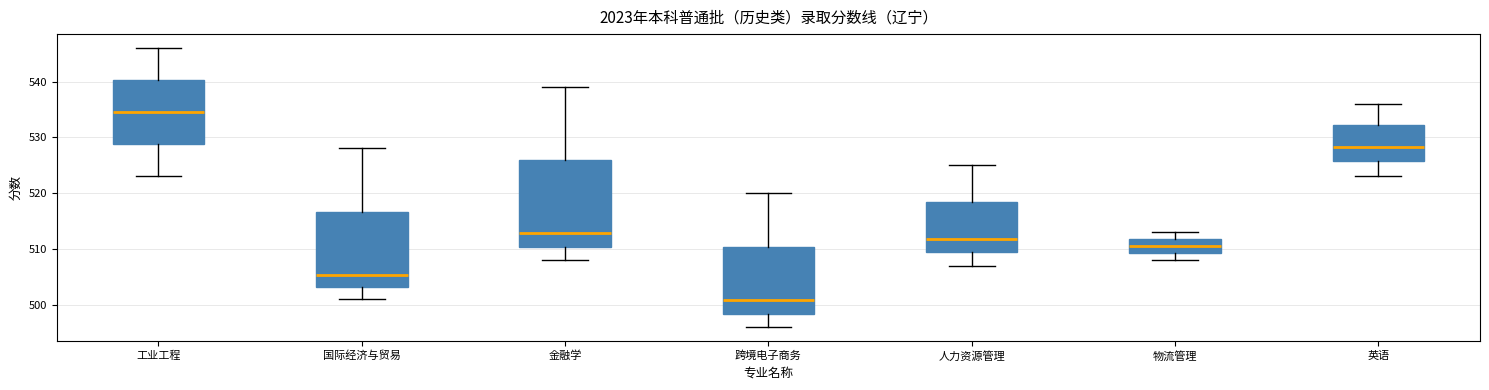

Comparing the boxes themselves (not the whiskers), which one is the tallest?

金融学